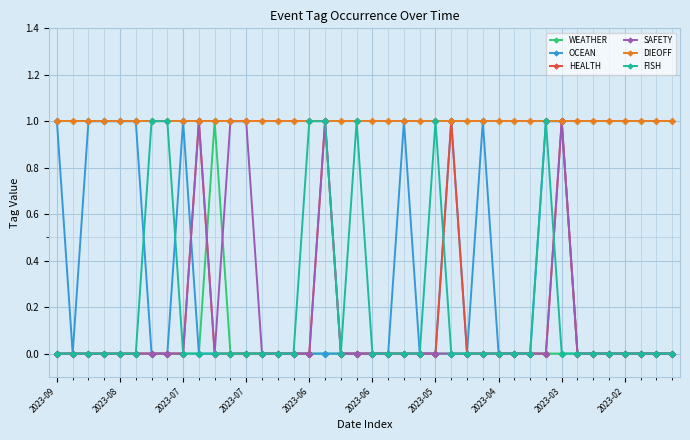

Which series has the largest total across all categories?

DIEOFF